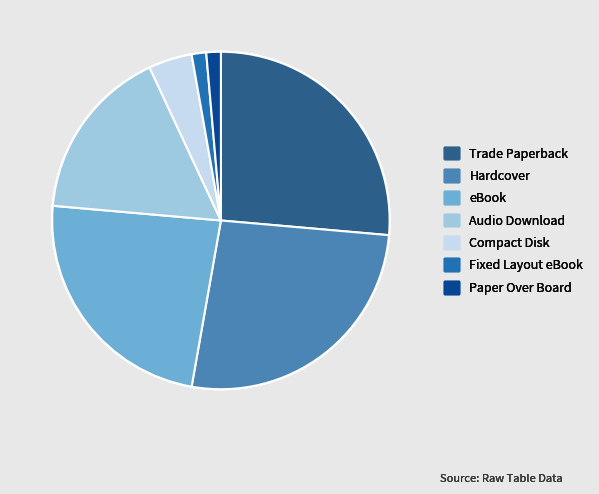

True or false: eBook accounts for 24% of the total.

True